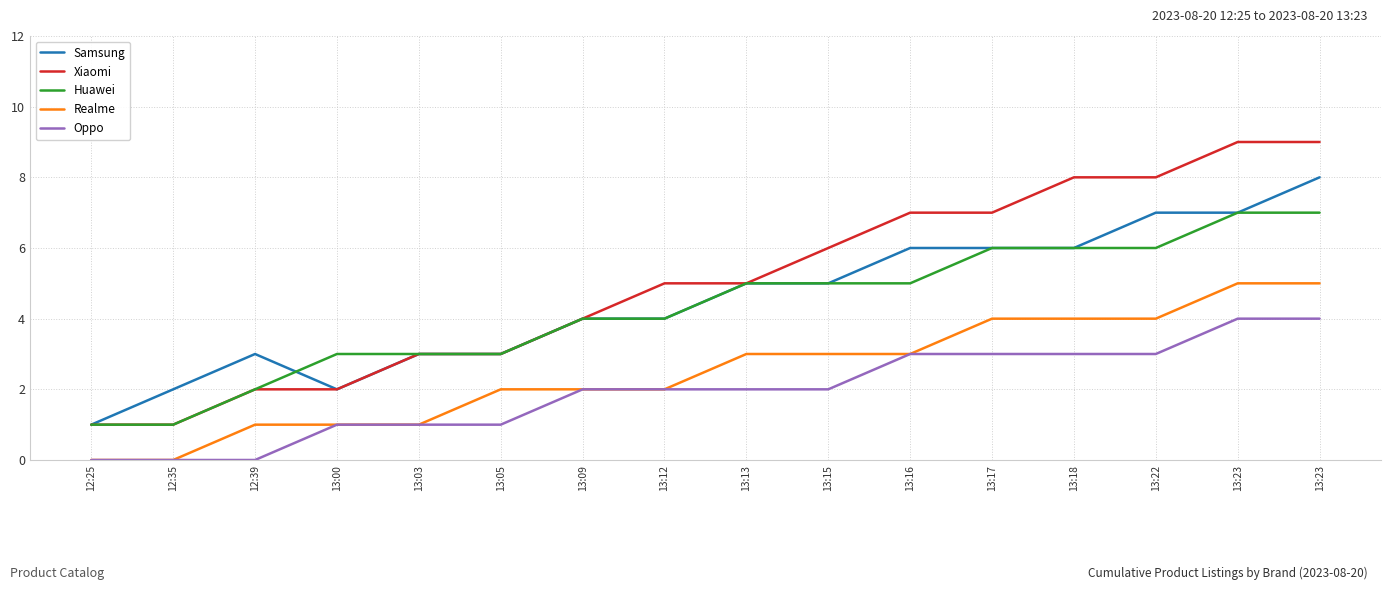

What are all the series names shown in the legend?

Samsung, Xiaomi, Huawei, Realme, Oppo